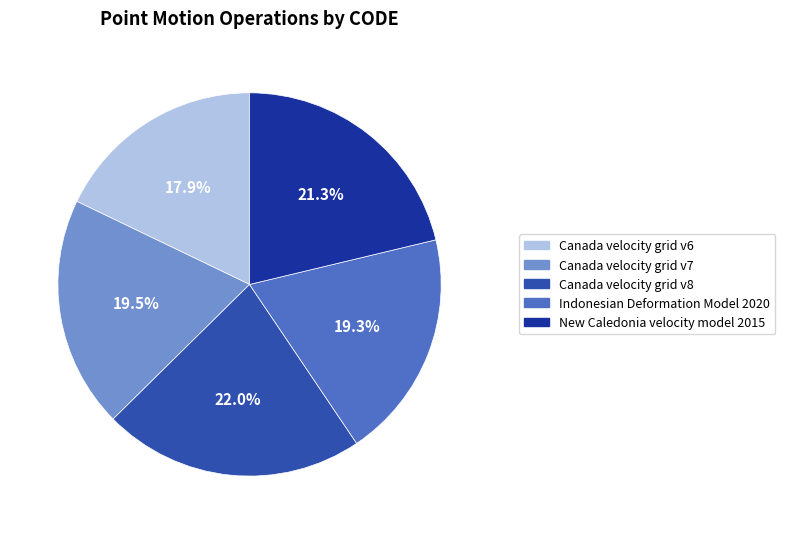

Which slice is the smallest?

Canada velocity grid v6